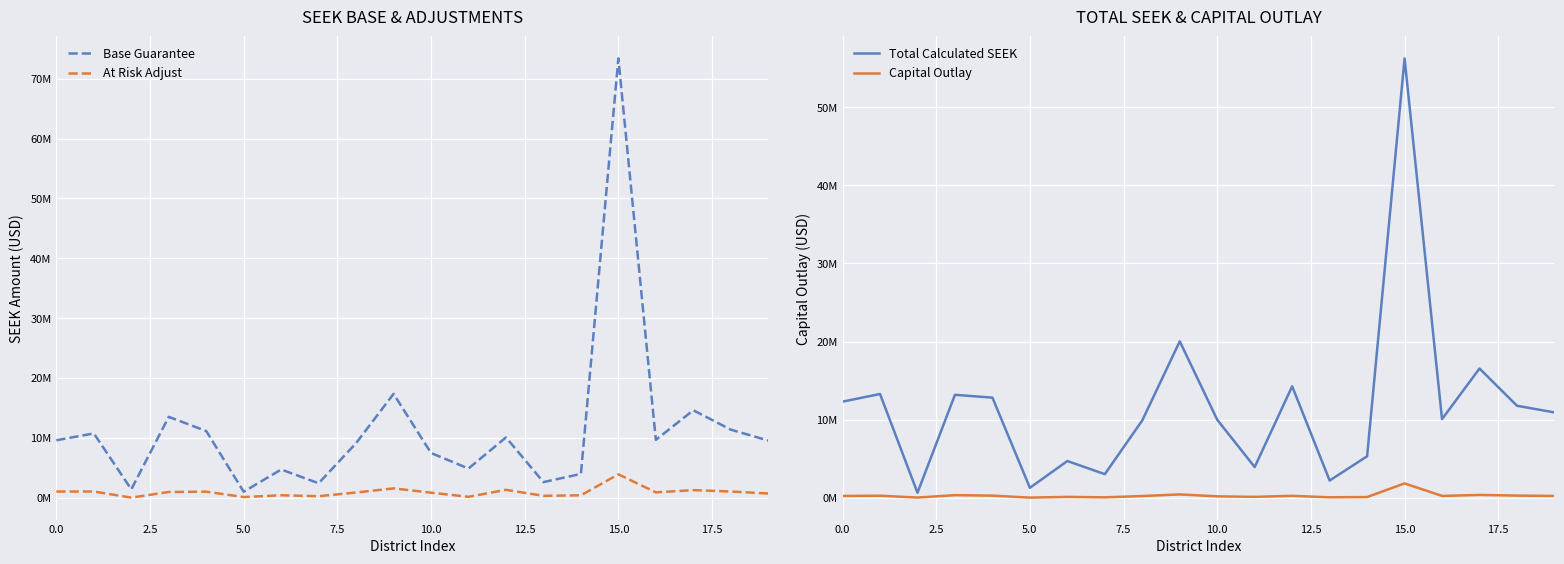

How many interior local valleys does the Base Guarantee series have?

6